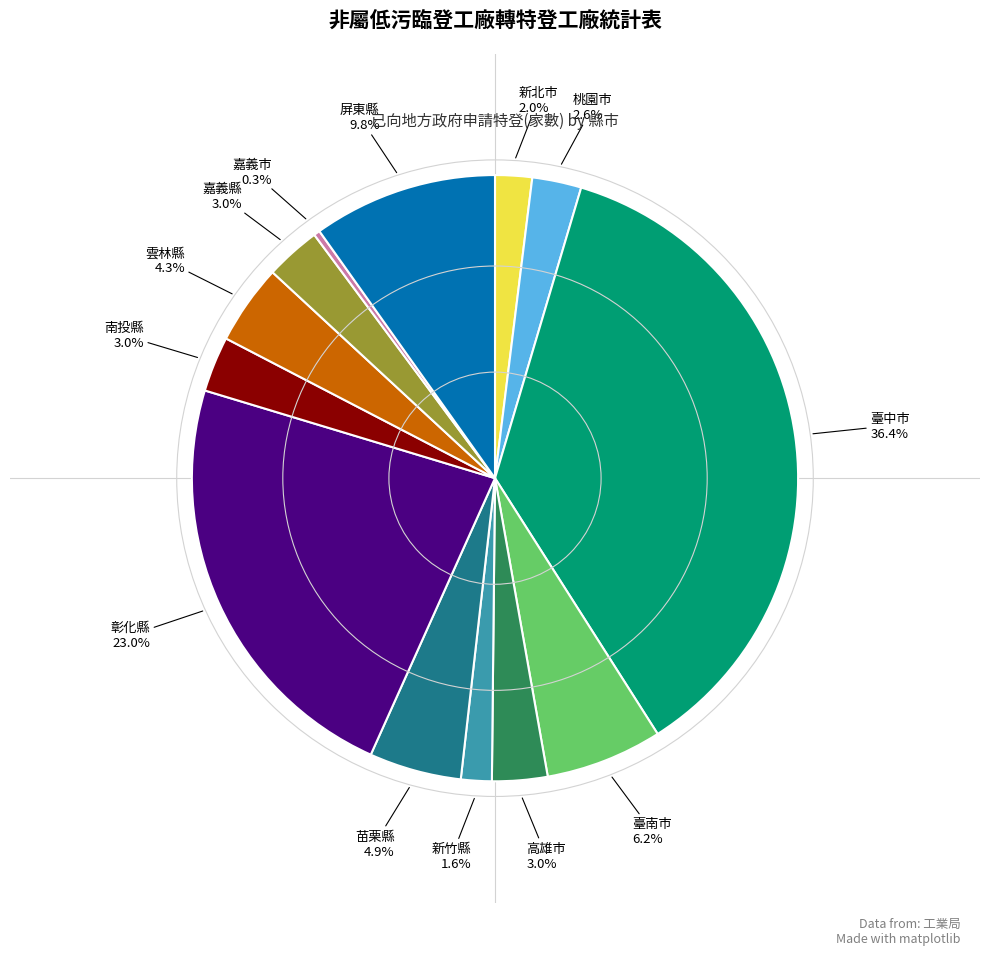

How many segments does this pie chart have?

13